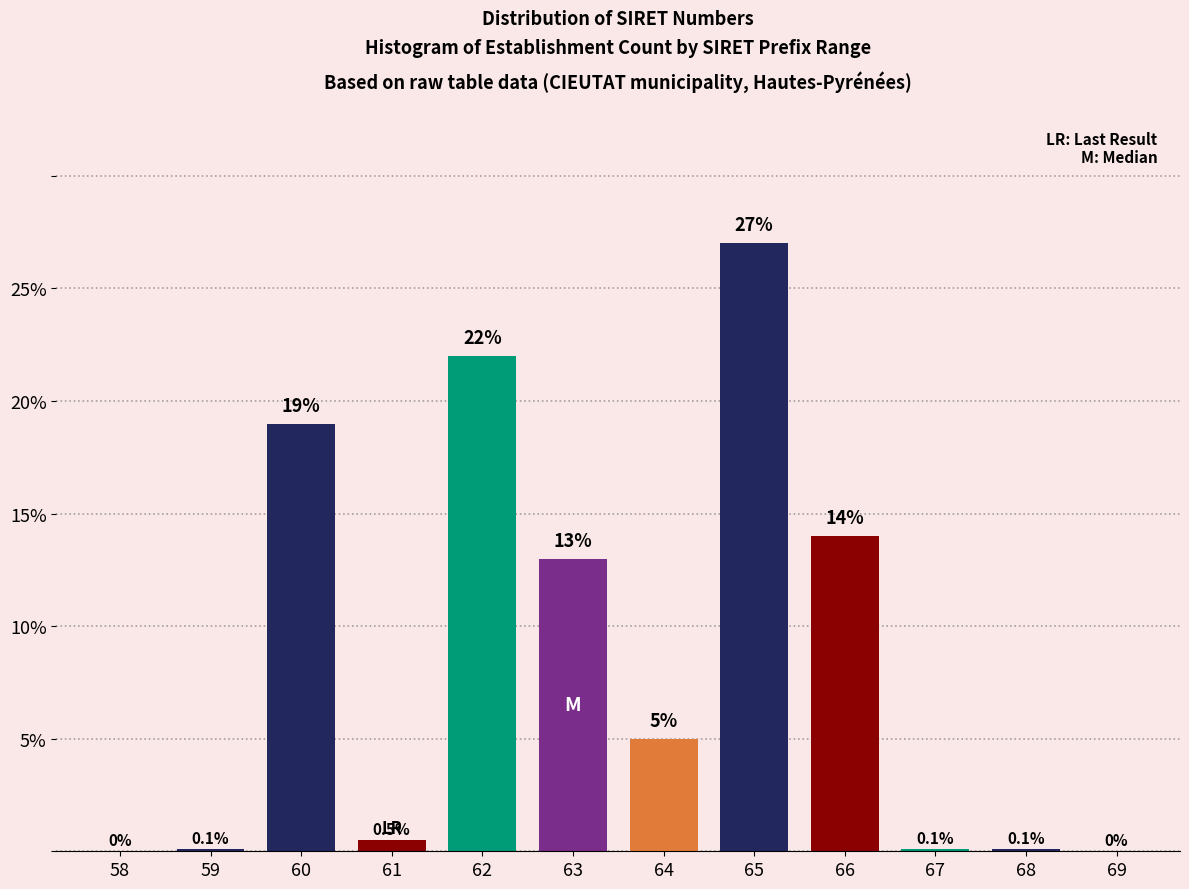

Reading left to right, extract all data points from this chart.

58=0.0	59=0.1	60=19.0	61=0.5	62=22.0	63=13.0	64=5.0	65=27.0	66=14.0	67=0.1	68=0.1	69=0.0